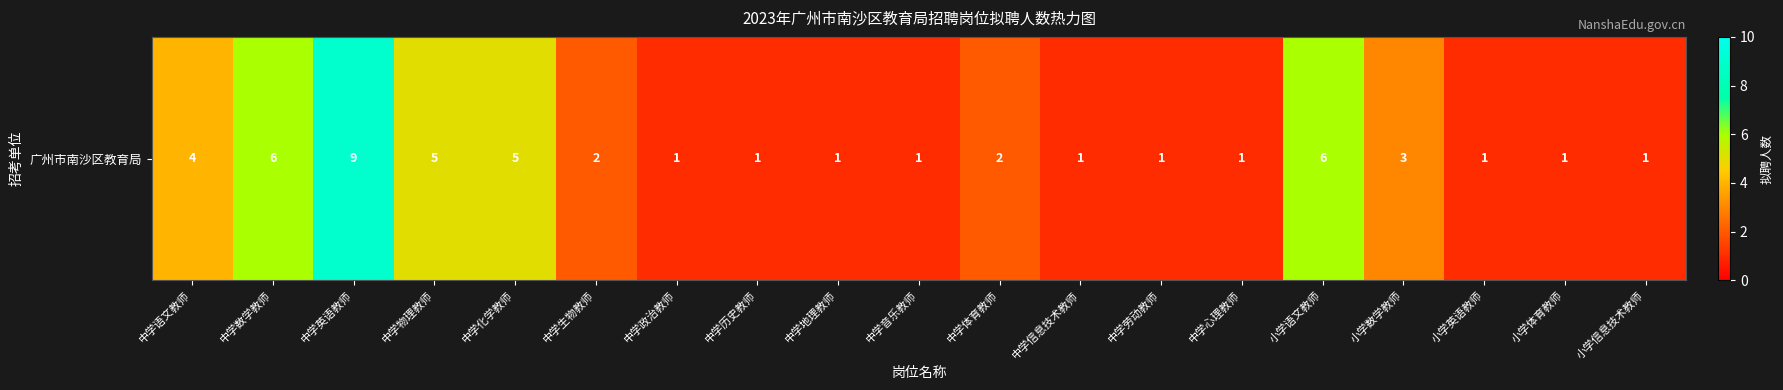

True or false: the data shows 3 at 中学生物教师.

False